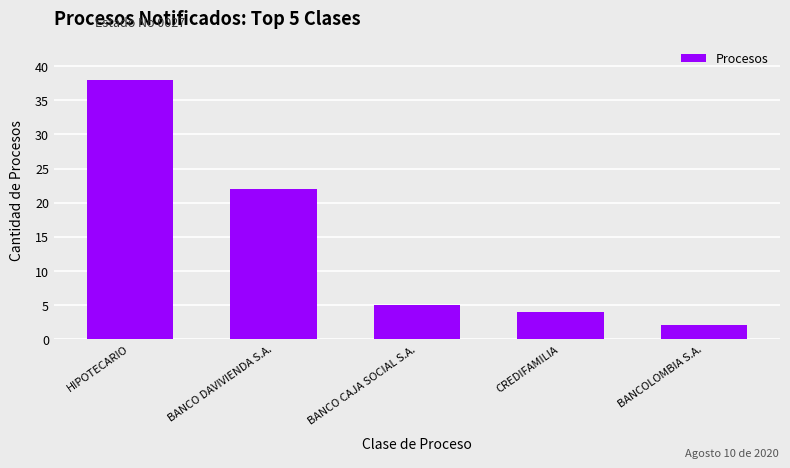

What is the ratio of the value at BANCO DAVIVIENDA S.A. to the value at BANCO CAJA SOCIAL S.A.?

4.4